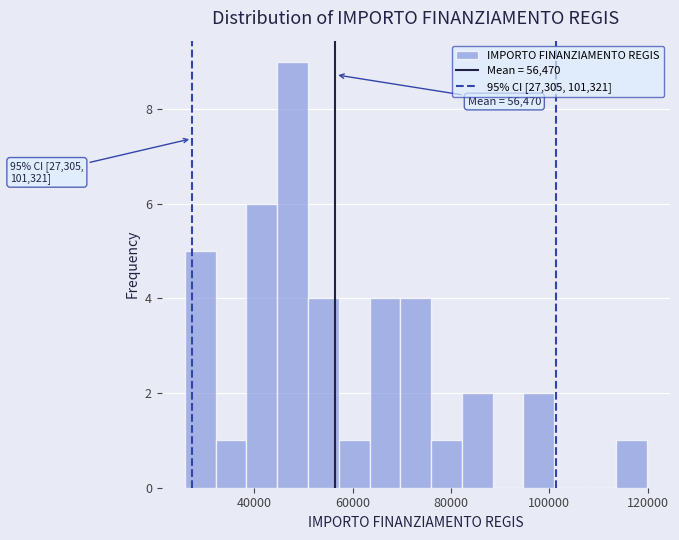

Around what value on the x-axis is the tallest bar? Give the approximate position of its centre, as read against the axis.

48000